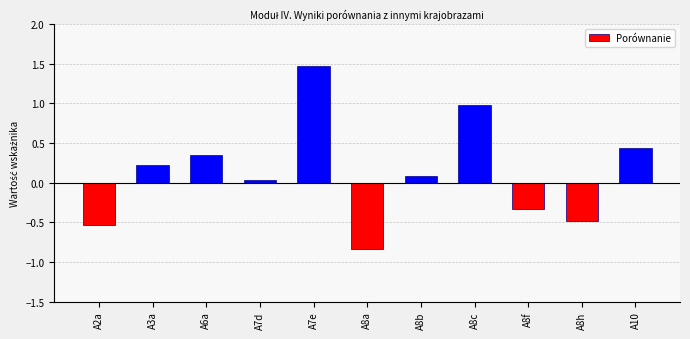

Where does the data first go above 0?

A3a